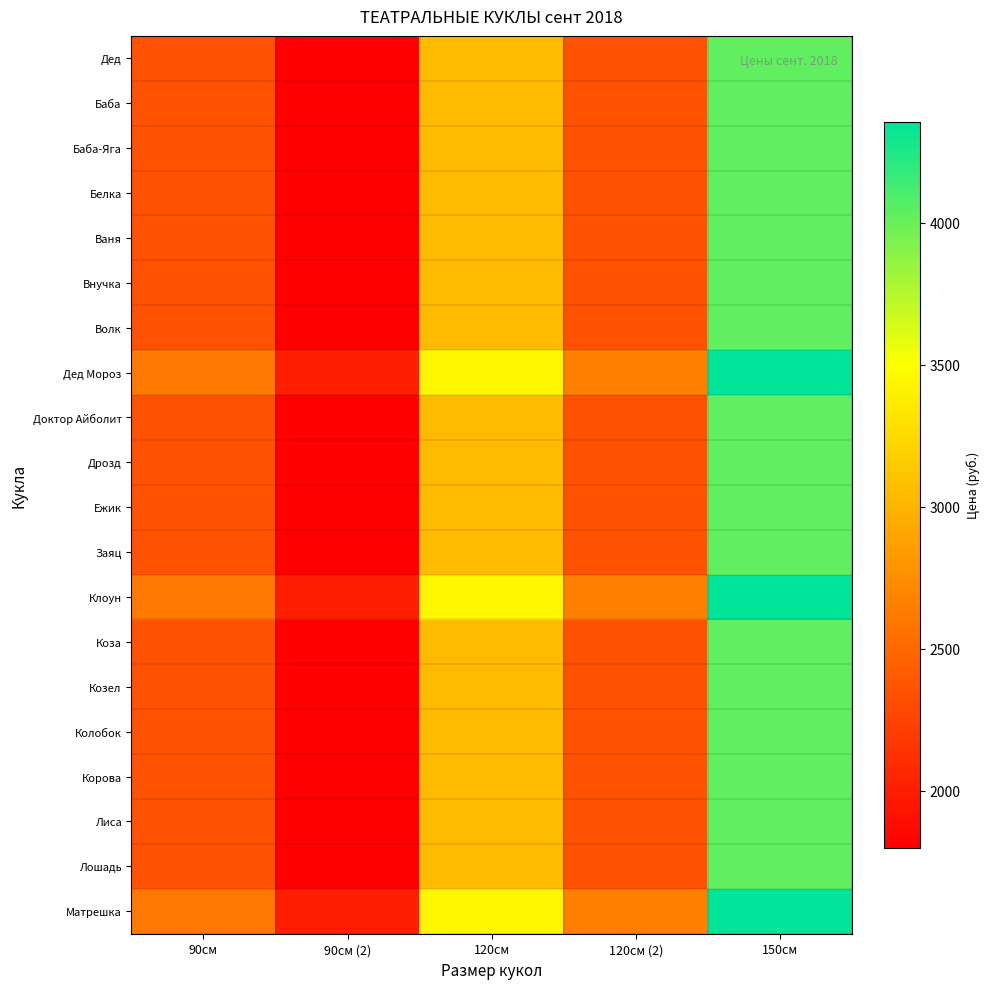

What is the smallest value displayed?

1800